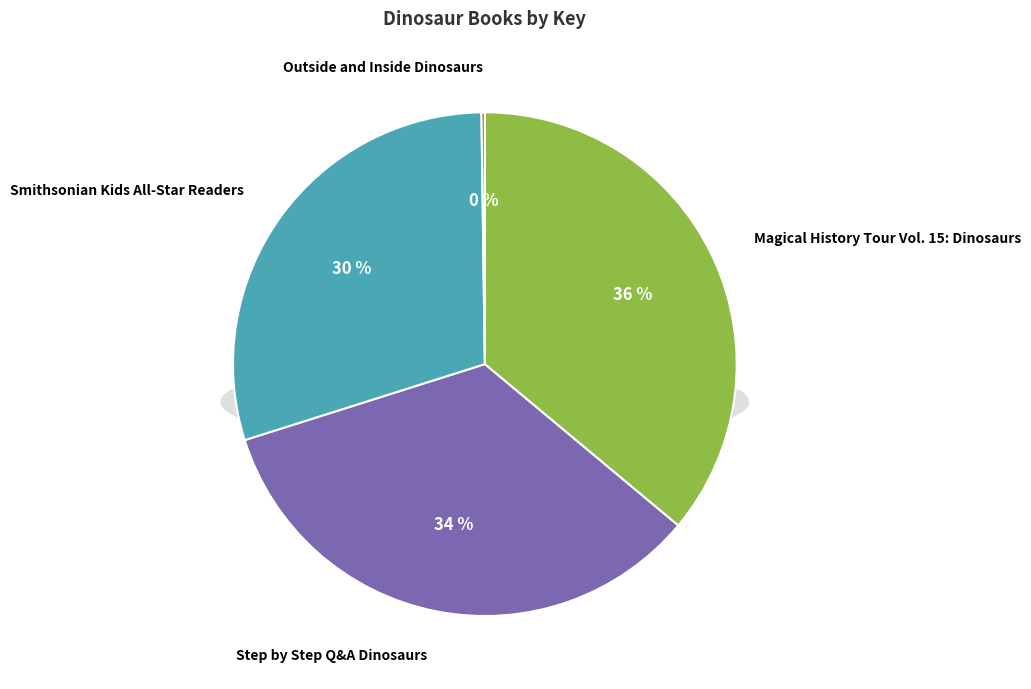

How much of the chart is everything except Magical History Tour Vol. 15: Dinosaurs?

63.9%